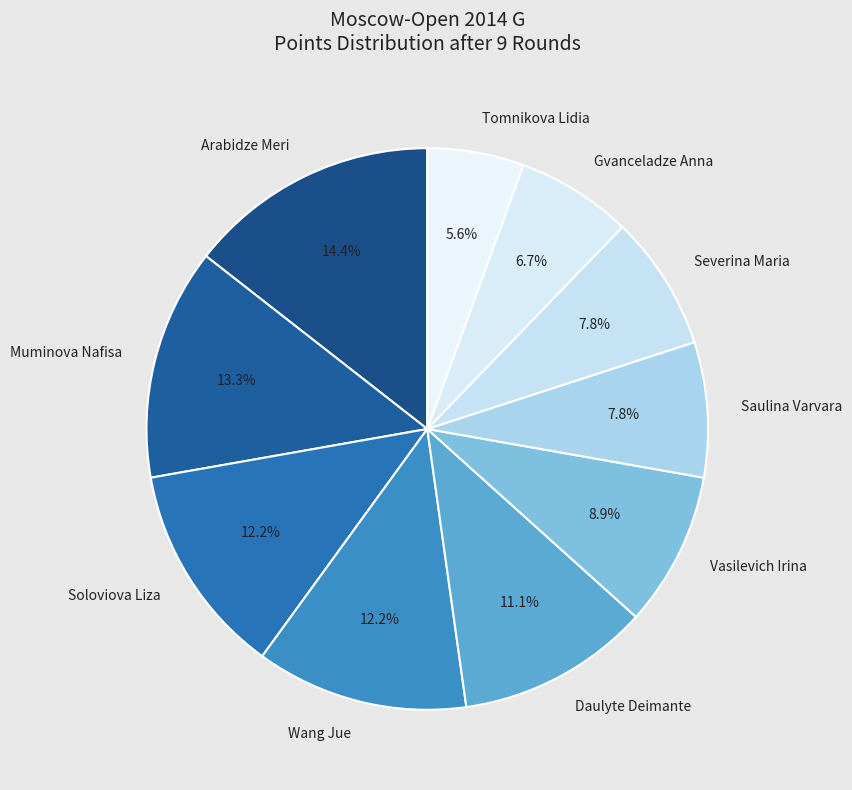

Which has a higher value, Soloviova Liza or Severina Maria?

Soloviova Liza